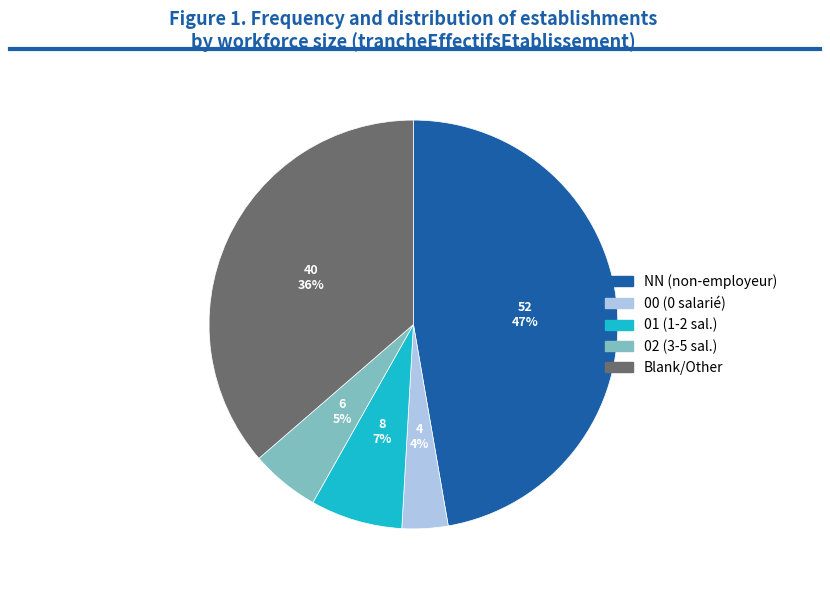

Is there a majority slice in this chart?

No